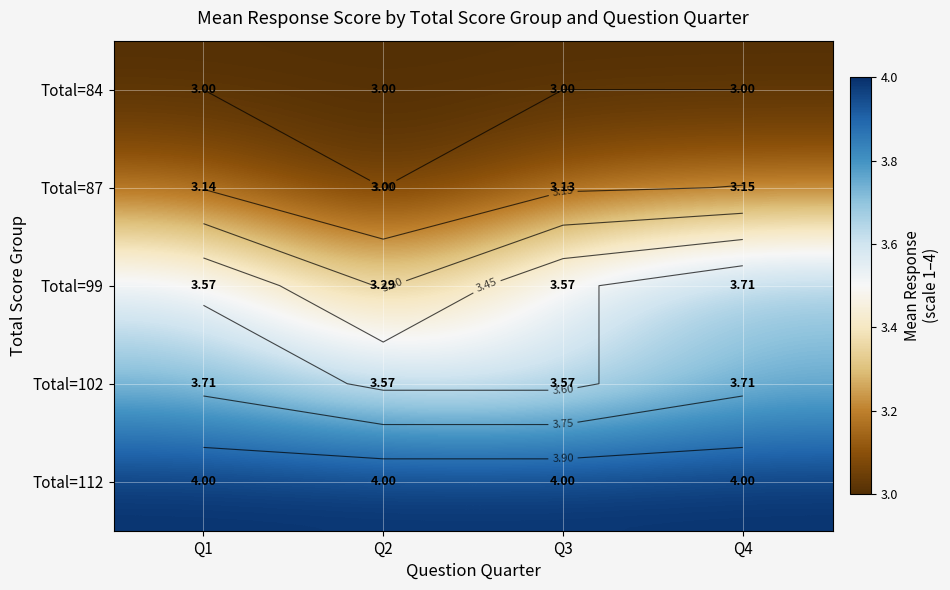

What is the difference between the highest and lowest values at Q4?

1.0